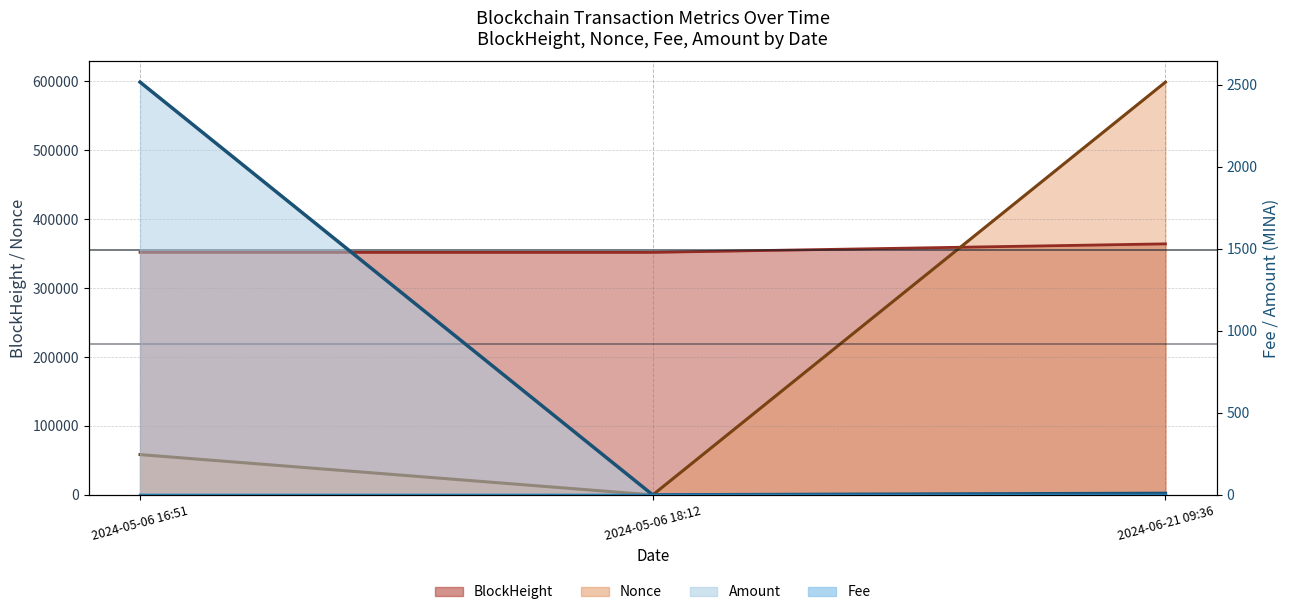

What is the greatest value displayed?

598761.0